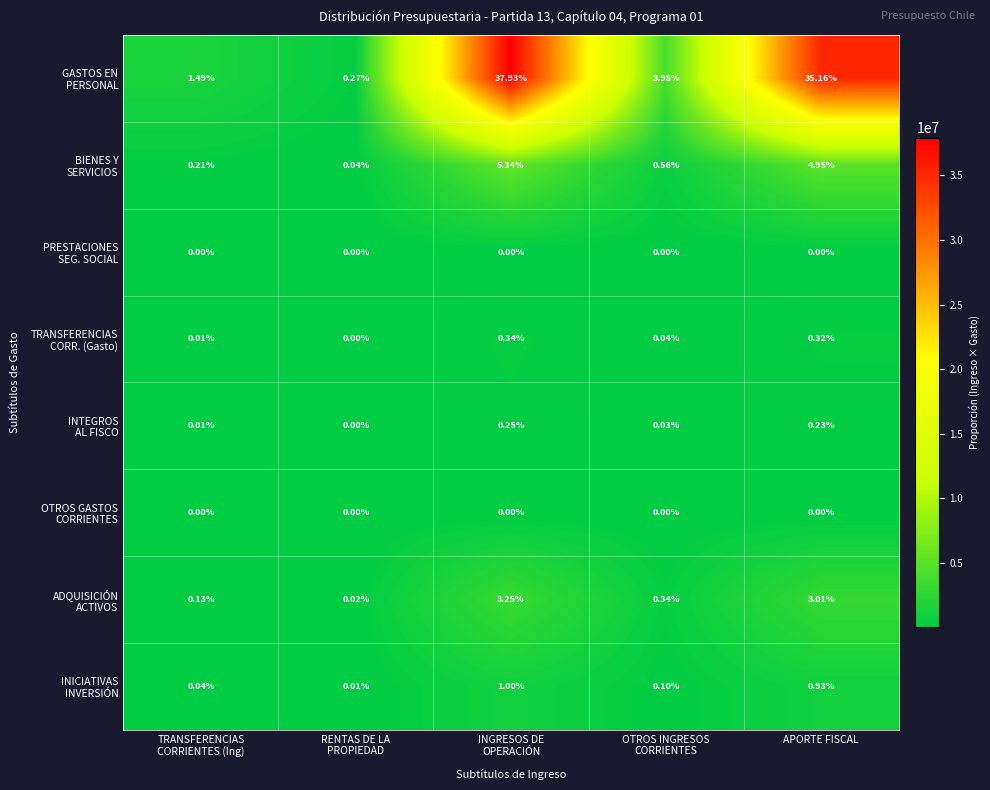

How many series are shown in this chart?

8